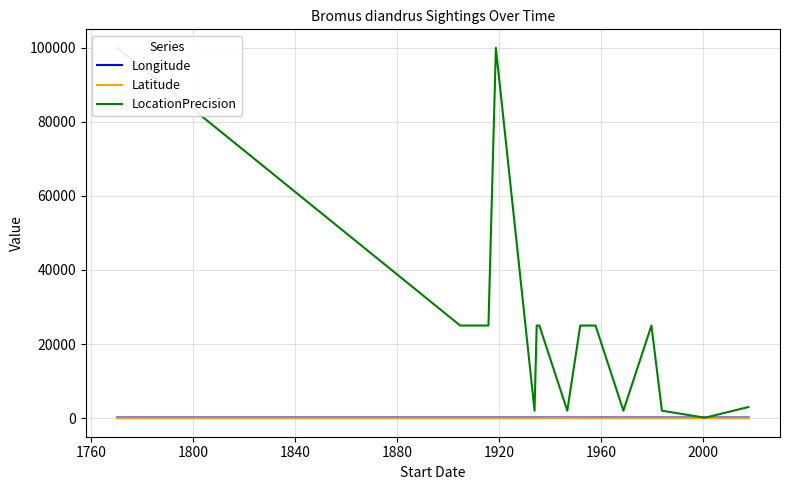

In Latitude, how many points are lower than both neighbors (excluding endpoints)?

8